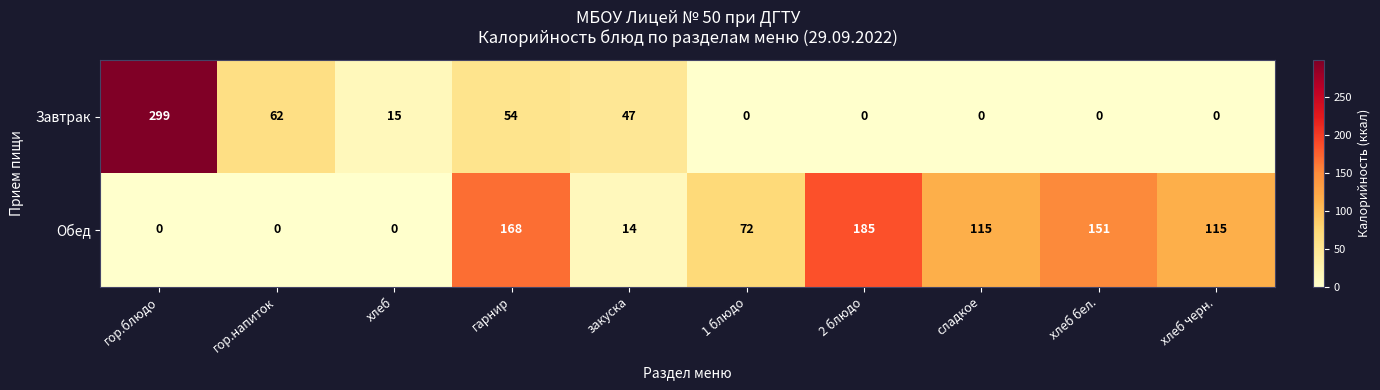

What is the sum of all Обед values?

820